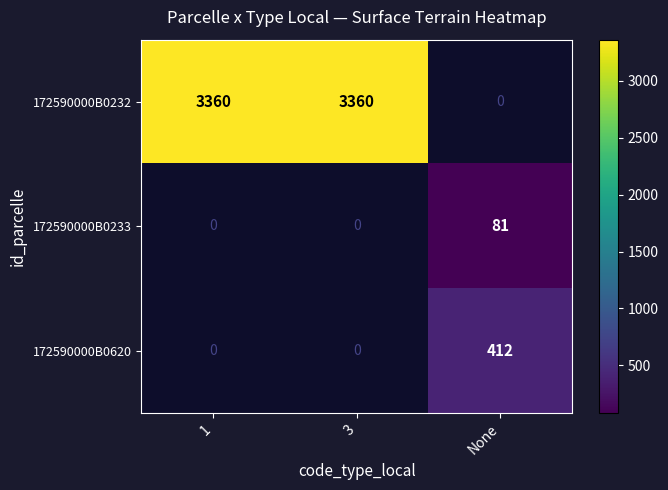

True or false: 172590000B0233 has a value of 30 at None.

False